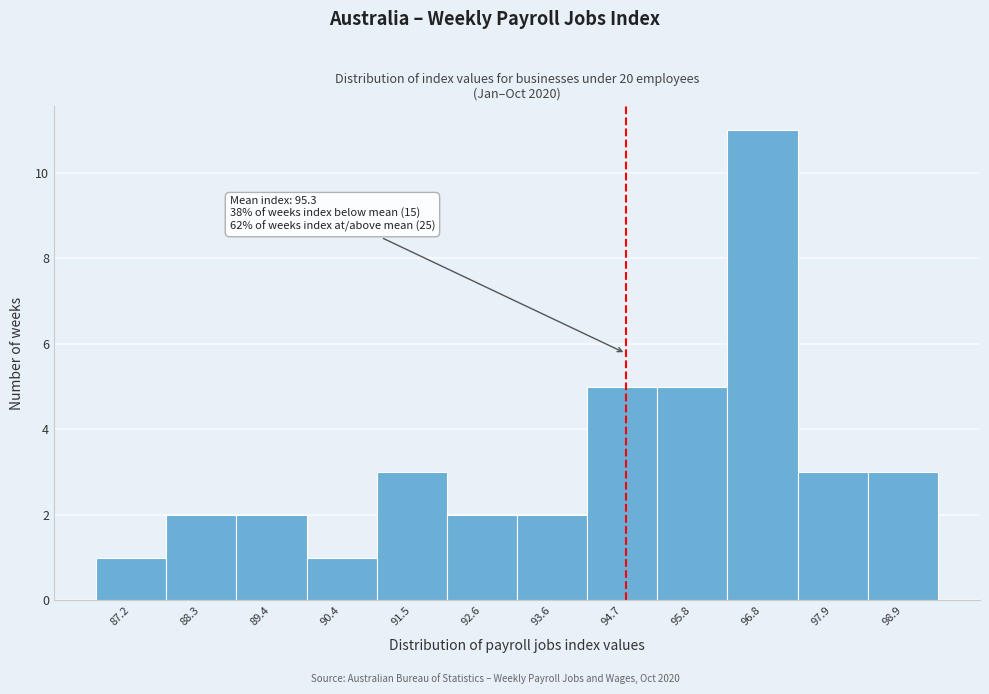

Reading left to right, what are all the values shown in this chart?

87.2=1	88.3=2	89.4=2	90.4=1	91.5=3	92.6=2	93.6=2	94.7=5	95.8=5	96.8=11	97.9=3	98.9=3